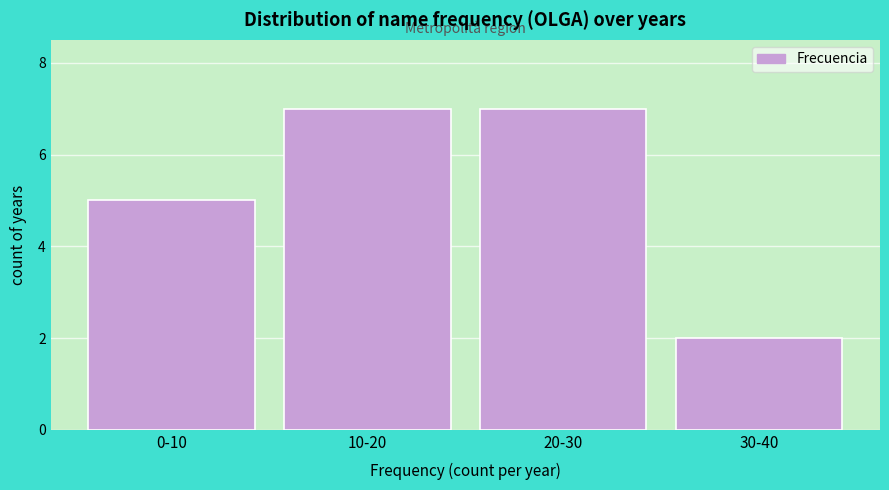

Reading left to right, what are all the values shown in this chart?

0-10=5	10-20=7	20-30=7	30-40=2